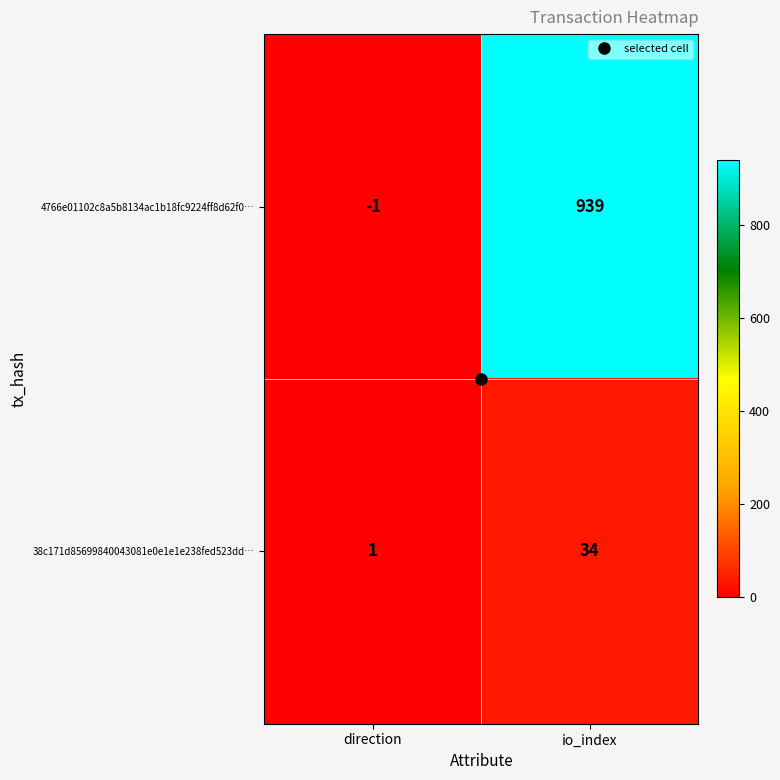

At which label is 4766e01102c8a5b8134ac1b18fc9224ff8d62f0… closest to 469?

direction